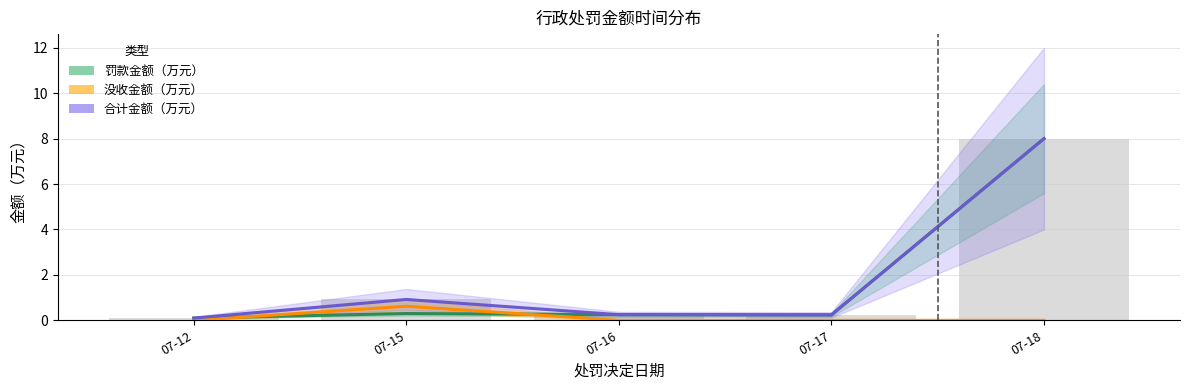

Count the number of data series in this chart.

3